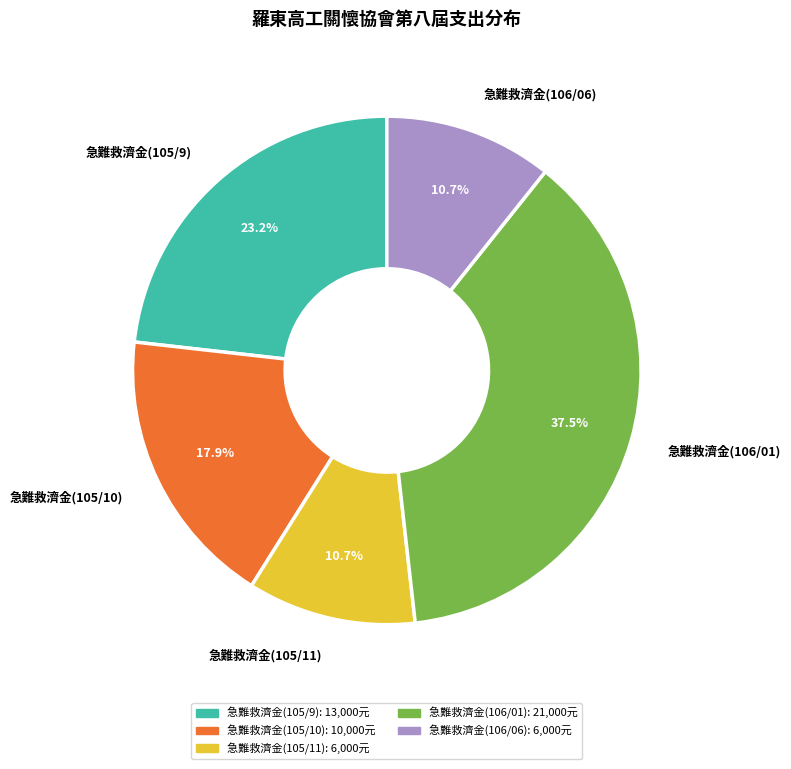

To the nearest percent, what portion does 急難救濟金(105/11) represent?

11%